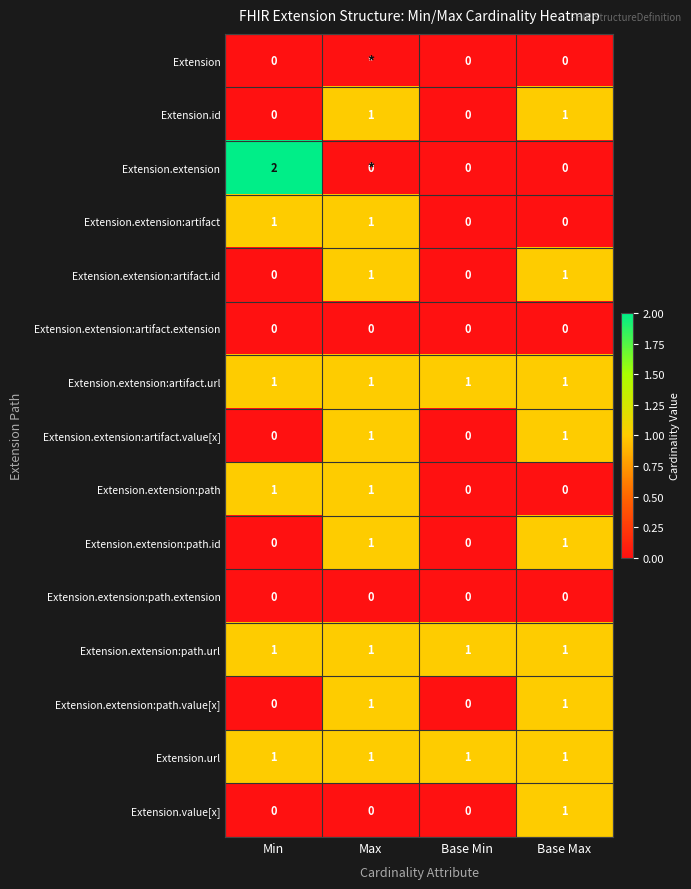

The value of Extension.extension:artifact.extension at Max is 0. True or false?

True